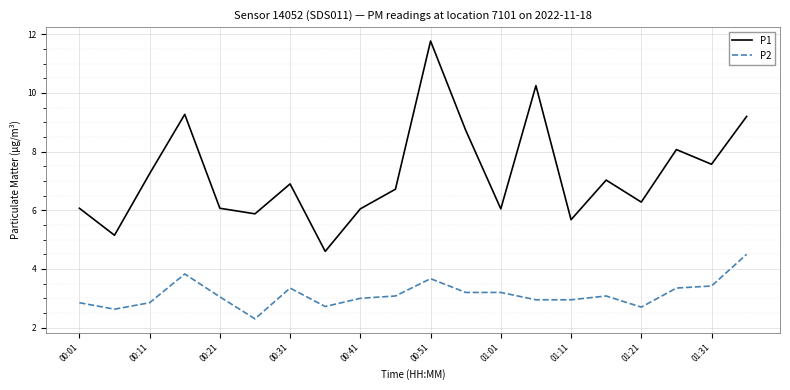

Rank the series by their average value, from lowest to highest.

P2, P1